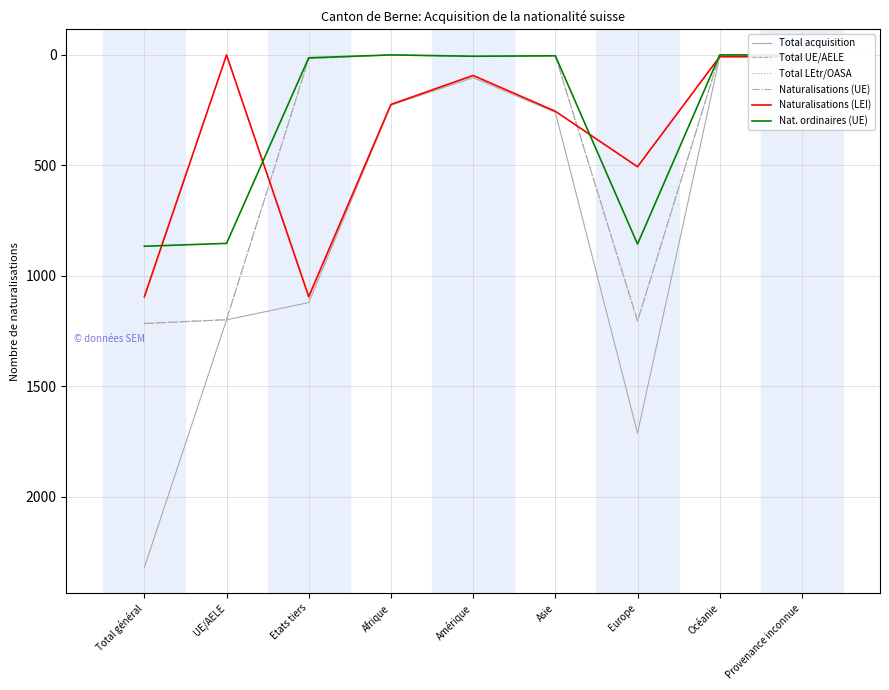

True or false: Naturalisations (LEI) has a value of 506 at Europe.

True